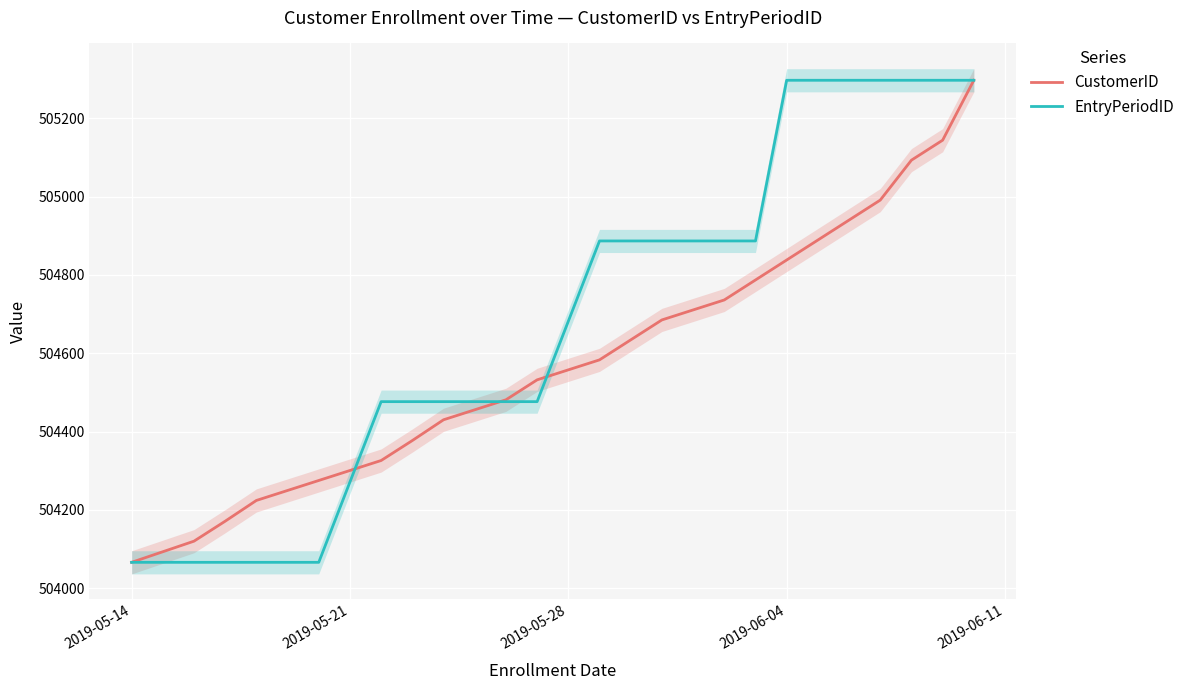

What are all the series names shown in the legend?

CustomerID, EntryPeriodID